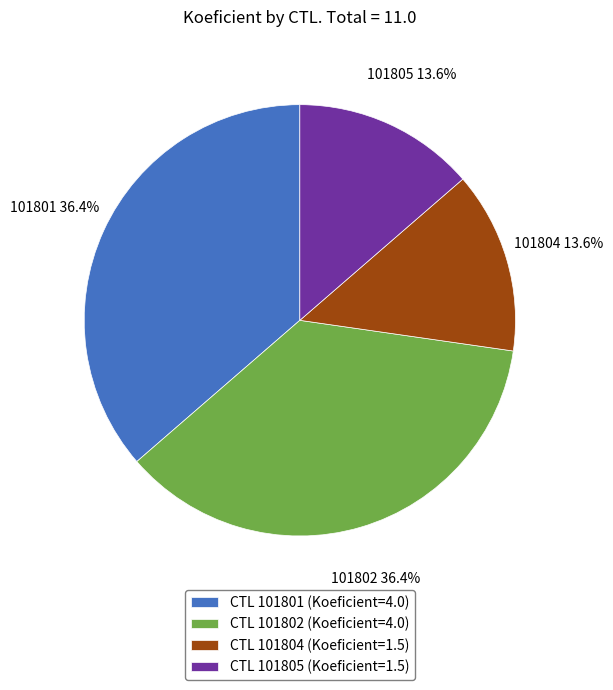

To the nearest percent, what is the difference between the largest and smallest slice percentages?

23%